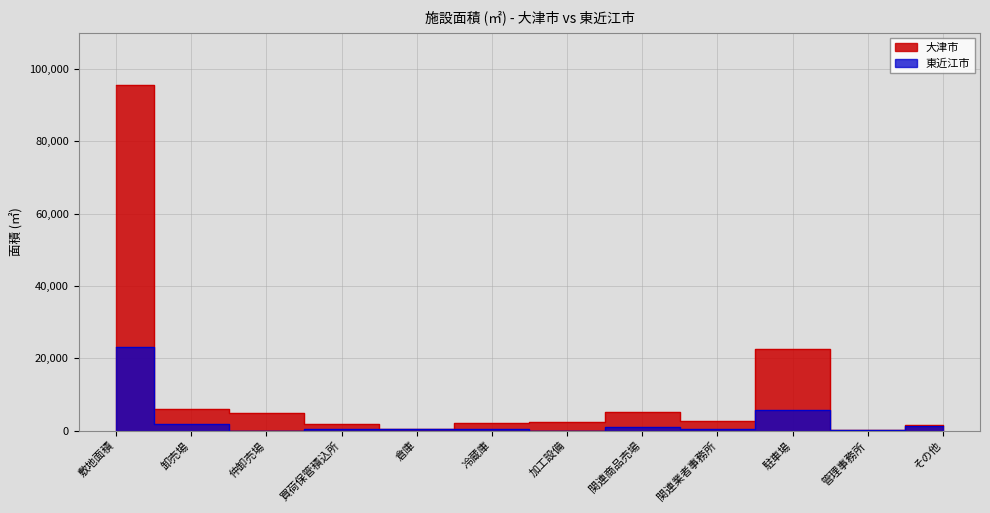

Reading left to right, extract all data points from this chart.

大津市: 敷地面積=95656	卸売場=6023	仲卸売場=4913	買荷保管積込所=1708	倉庫=562	冷蔵庫=2095	加工設備=2468	関連商品売場=5208	関連業者事務所=2632	駐車場=22569	管理事務所=288	その他=1446
東近江市: 敷地面積=23123	卸売場=1877	仲卸売場=0	買荷保管積込所=496	倉庫=323	冷蔵庫=430	加工設備=0	関連商品売場=917	関連業者事務所=360	駐車場=5826	管理事務所=69	その他=1193